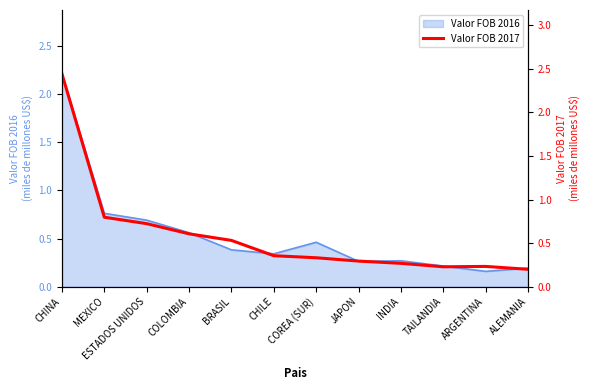

What is the sum of all values?

7.0